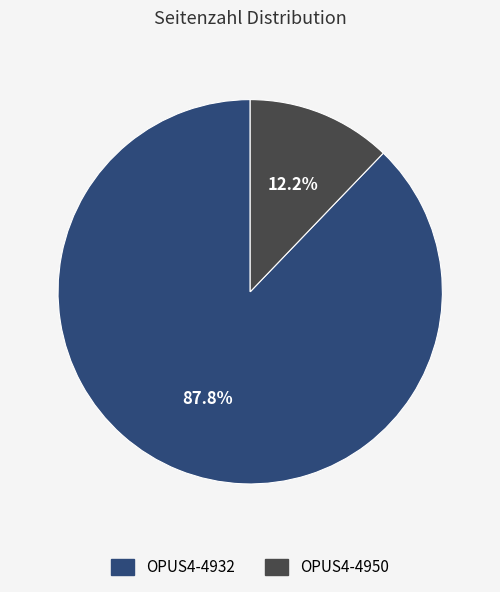

Does OPUS4-4932 account for over 50% of the chart?

Yes